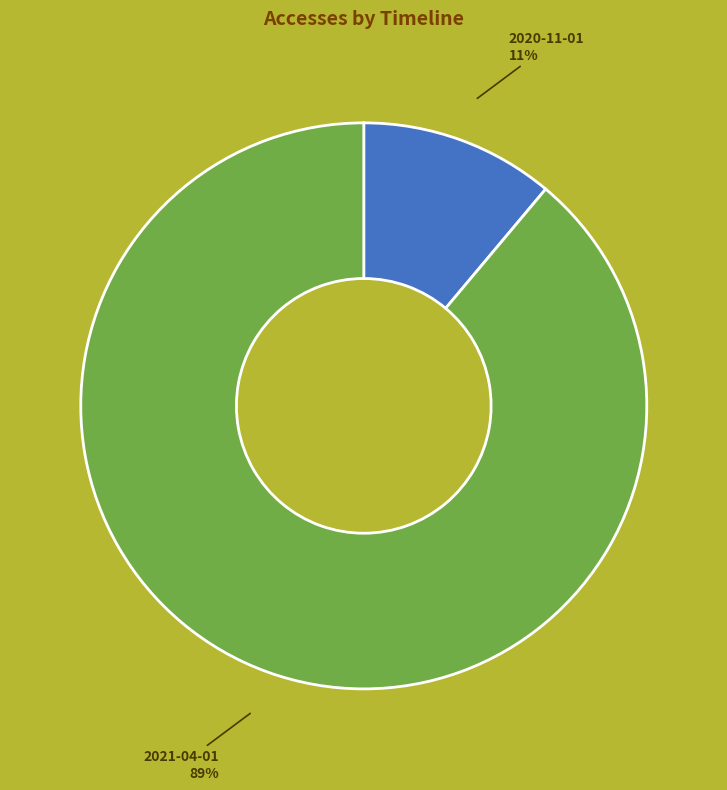

To the nearest percent, what is the difference between the largest and smallest slice percentages?

78%